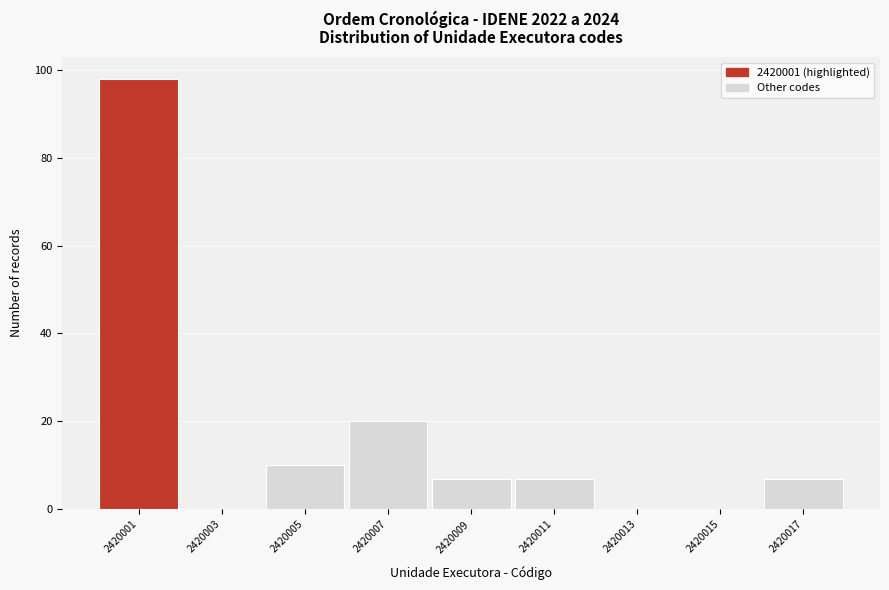

Reading left to right, what are all the values shown in this chart?

2420001=98	2420003=0	2420005=10	2420007=20	2420009=7	2420011=7	2420013=0	2420015=0	2420017=7